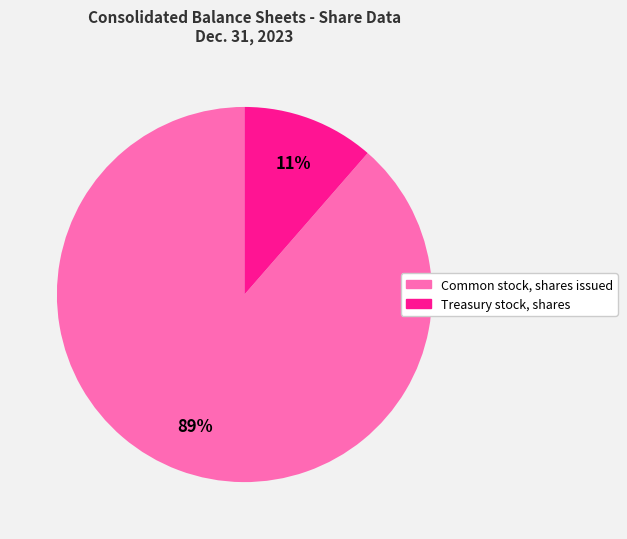

Which has a higher value, Common stock, shares issued or Treasury stock, shares?

Common stock, shares issued